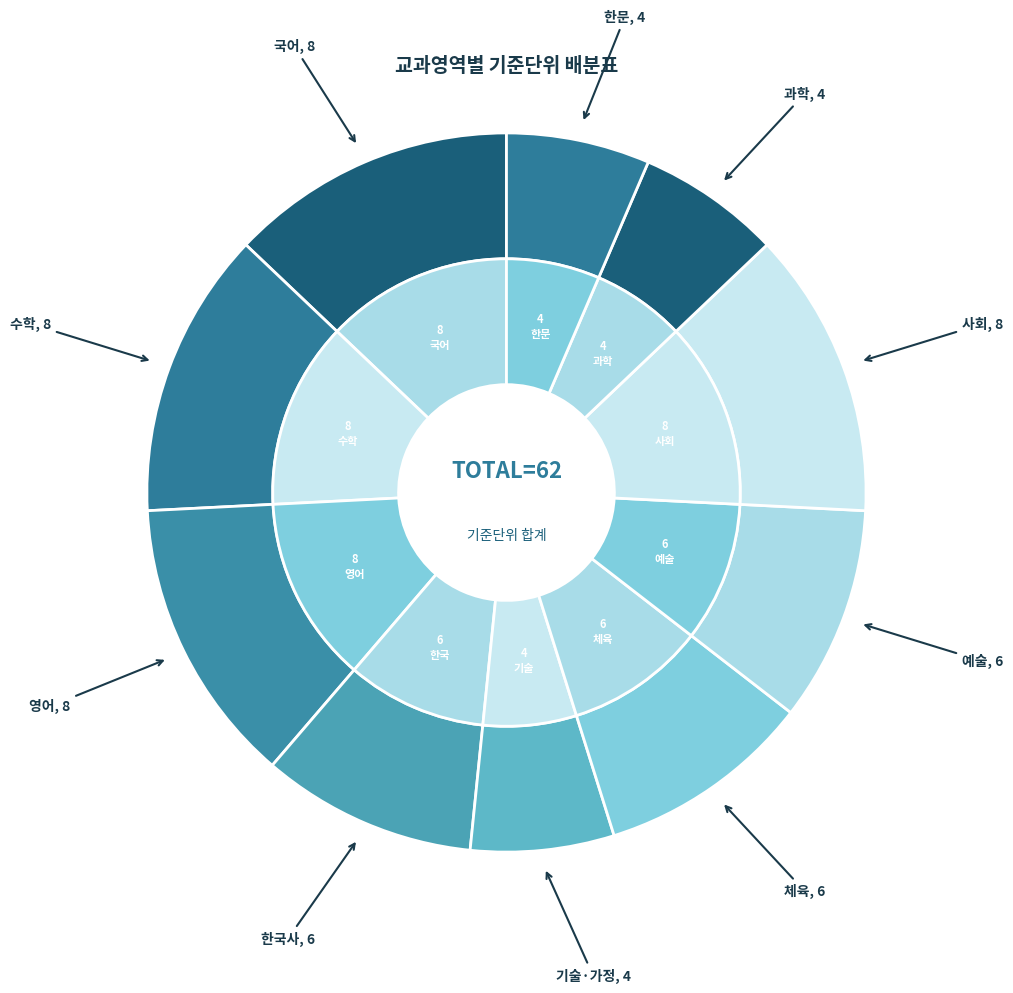

True or false: 예술 accounts for 10% of the total.

True